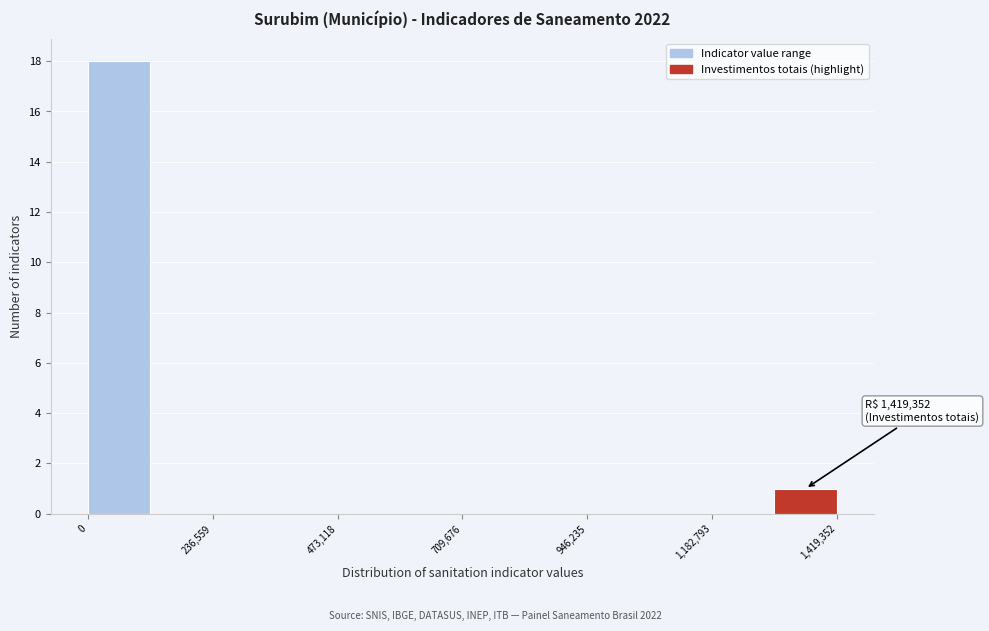

Around what value on the x-axis is the tallest bar? Give the approximate position of its centre, as read against the axis.

50000